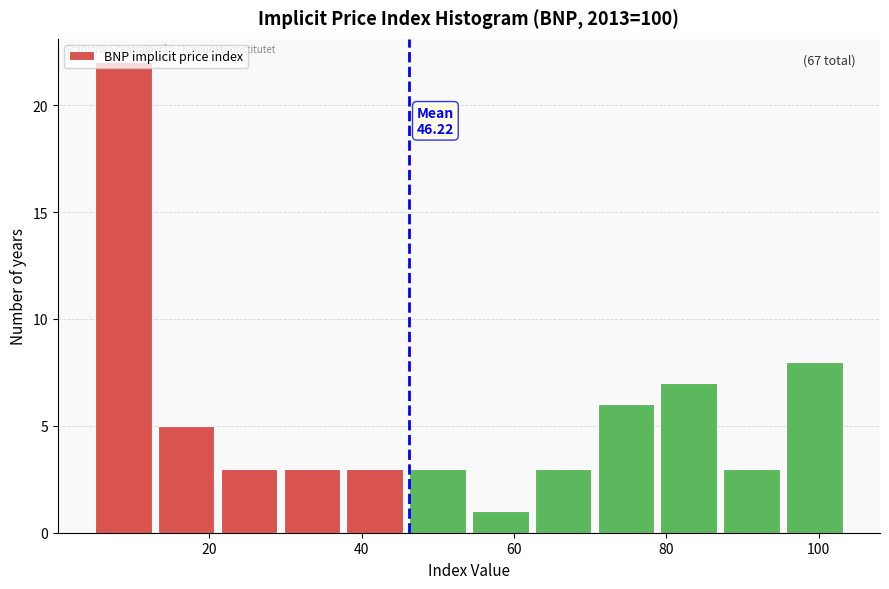

Which range on the x-axis has the tallest bar?

6 to 14